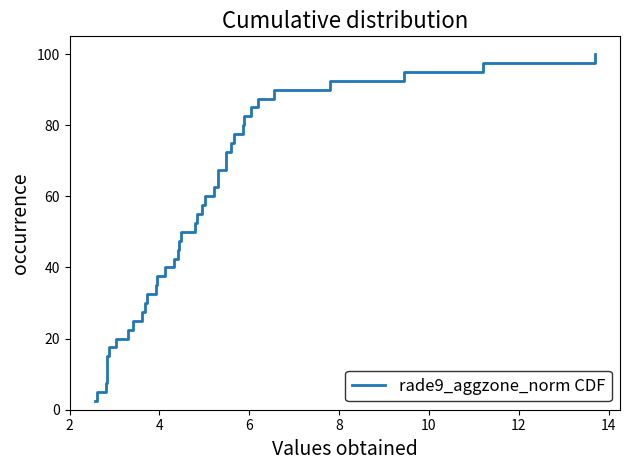

What is the minimum value shown in the chart?

2.5